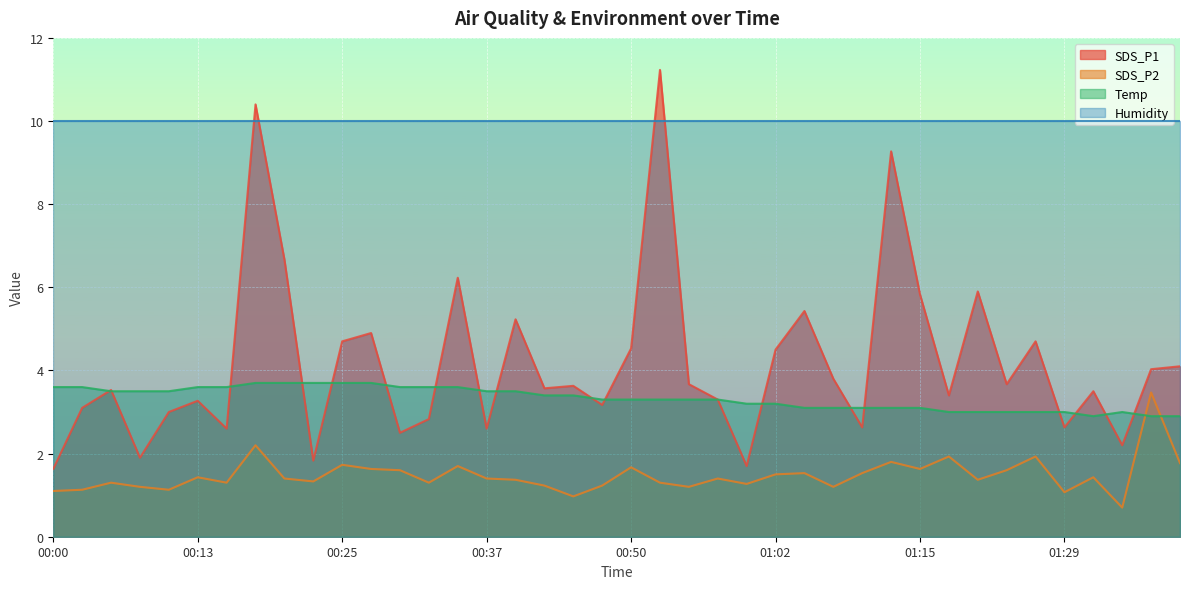

What is the difference between the second highest and second lowest values in the SDS_P2 series?

1.2